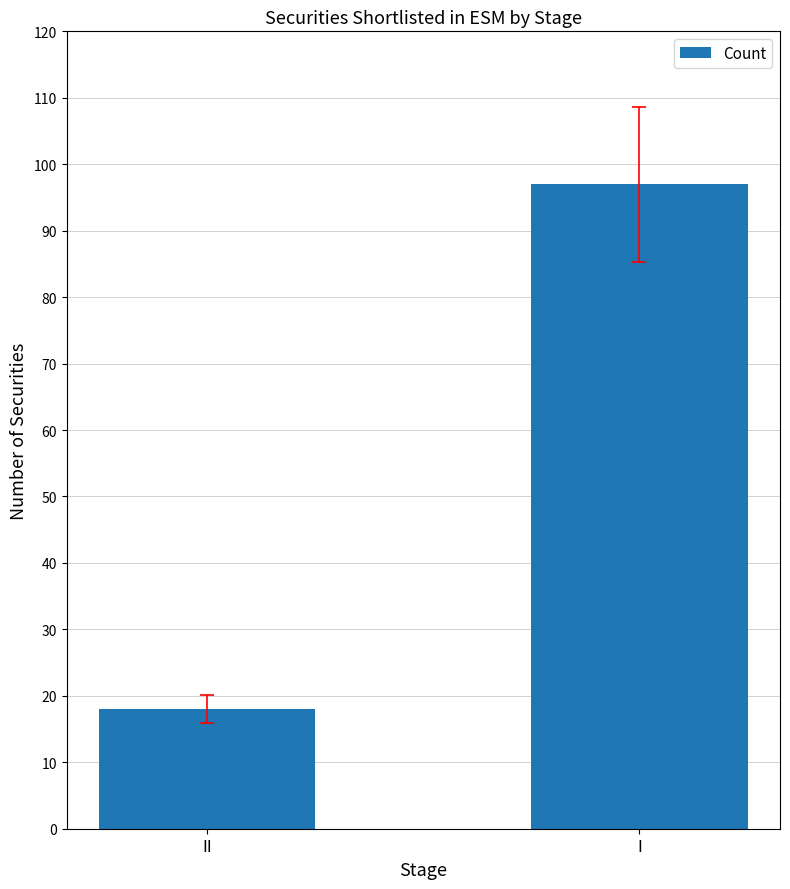

Does the chart contain stacked bars?

No